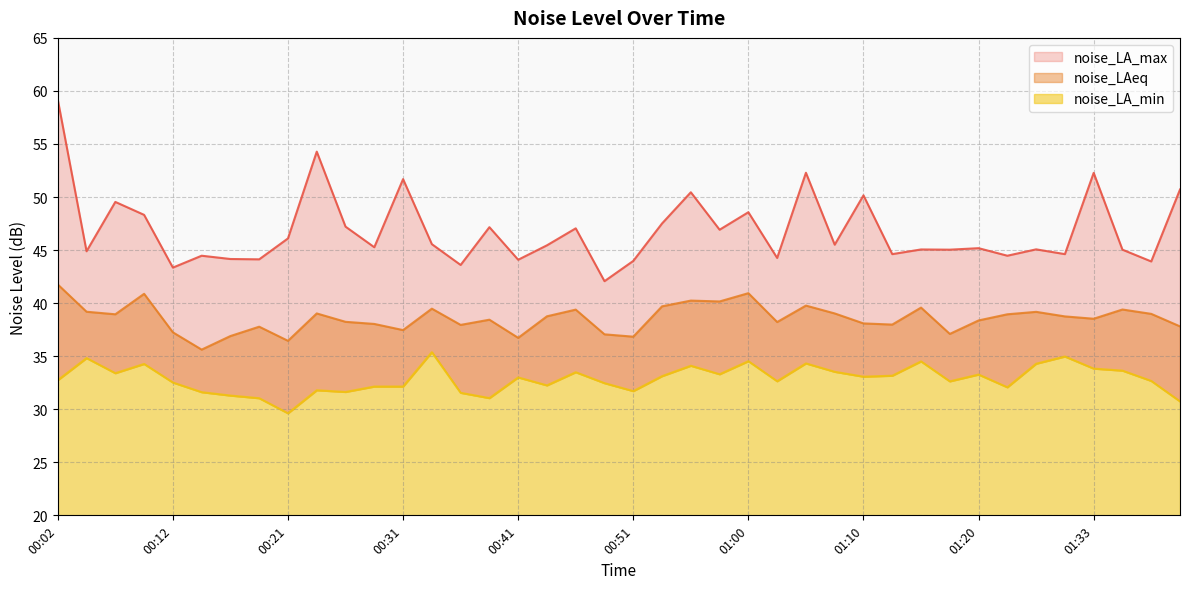

How many distinct data groups are displayed?

3